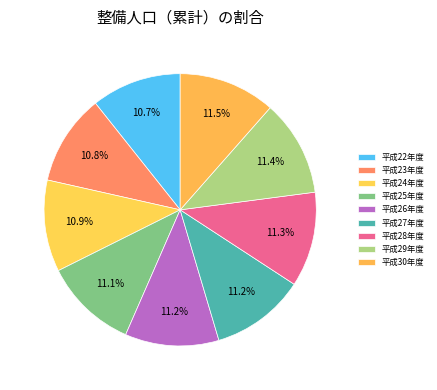

Rank the categories by value from highest to lowest.

平成30年度, 平成29年度, 平成28年度, 平成27年度, 平成26年度, 平成25年度, 平成24年度, 平成23年度, 平成22年度